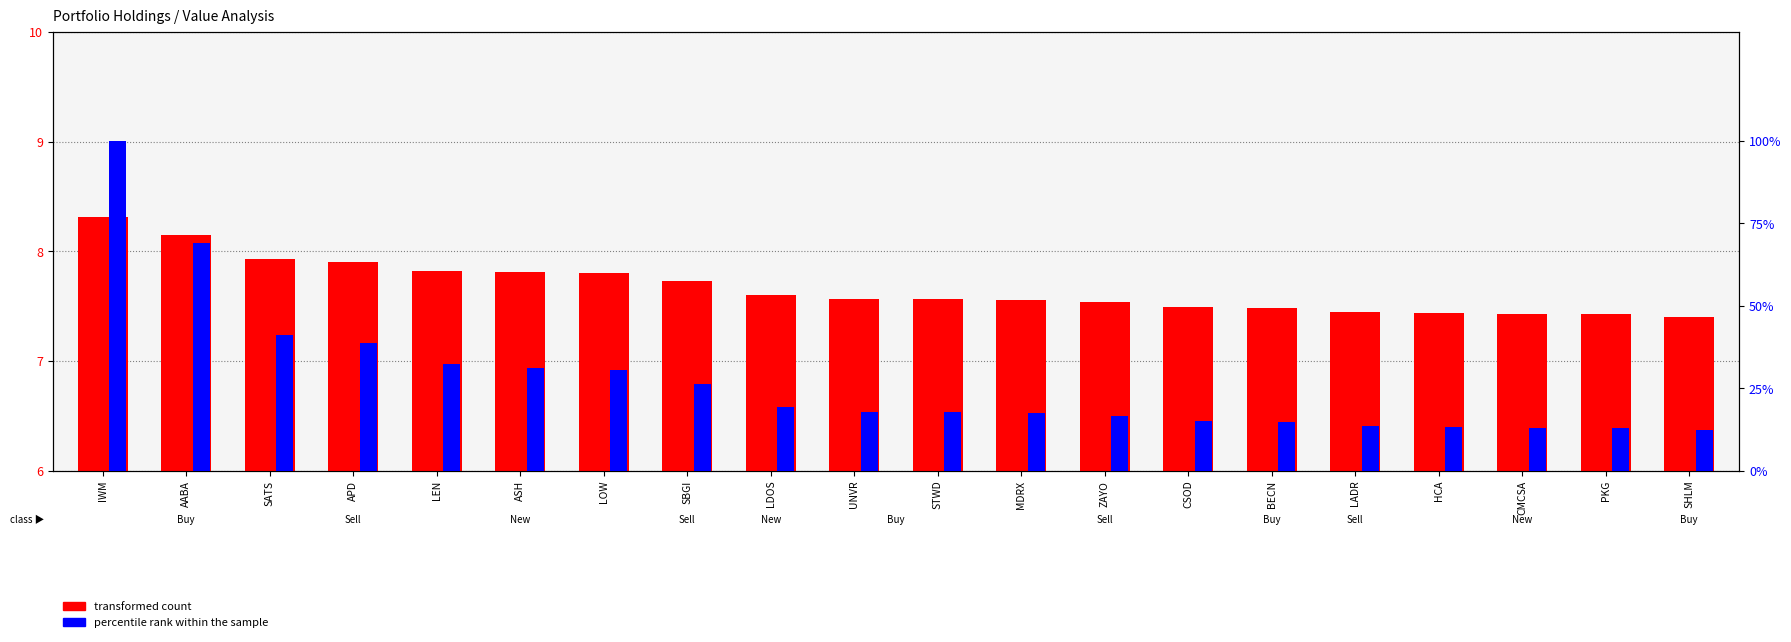

Which has a higher value, SBGI or LOW?

LOW